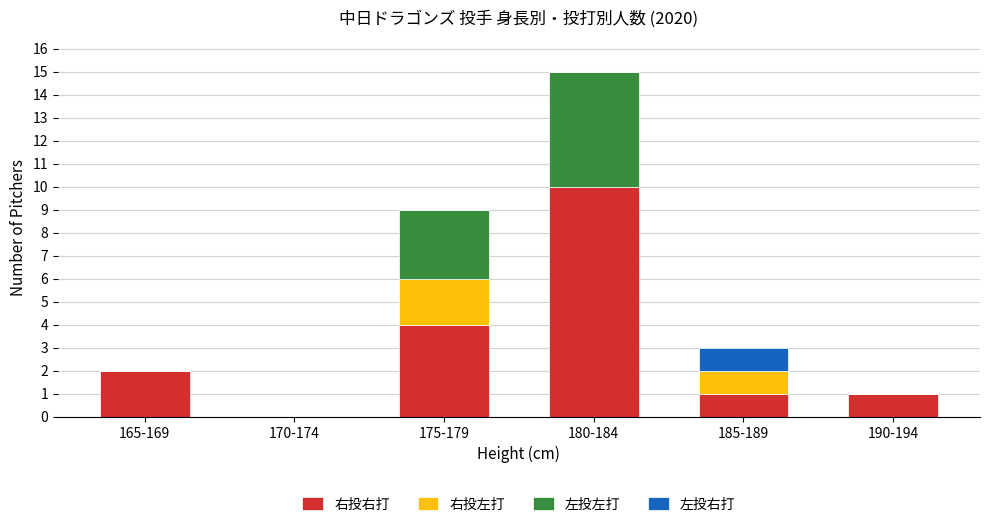

How many positive values does the 右投右打 series have?

5